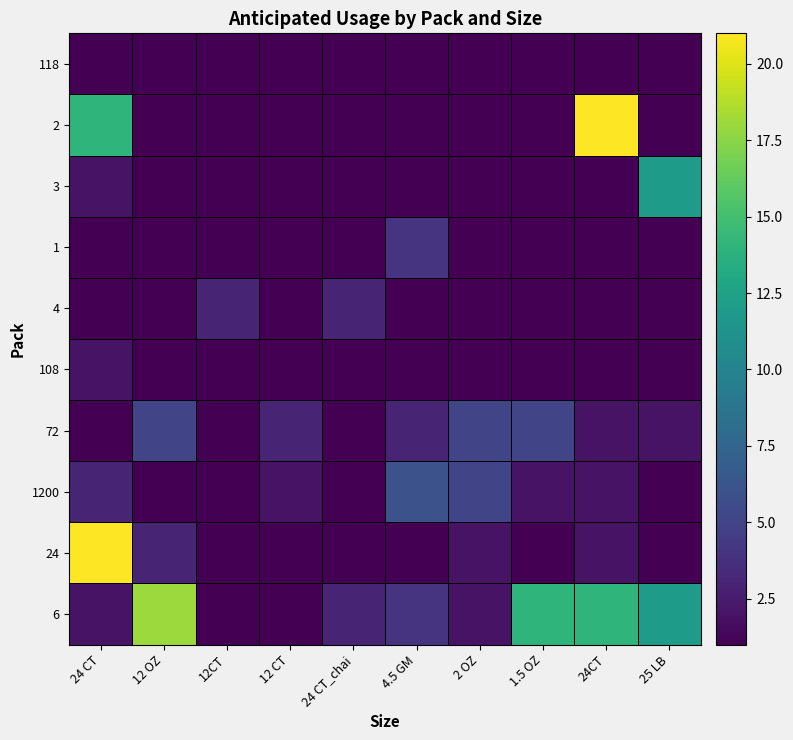

What is the total value across all series at 24CT?

46